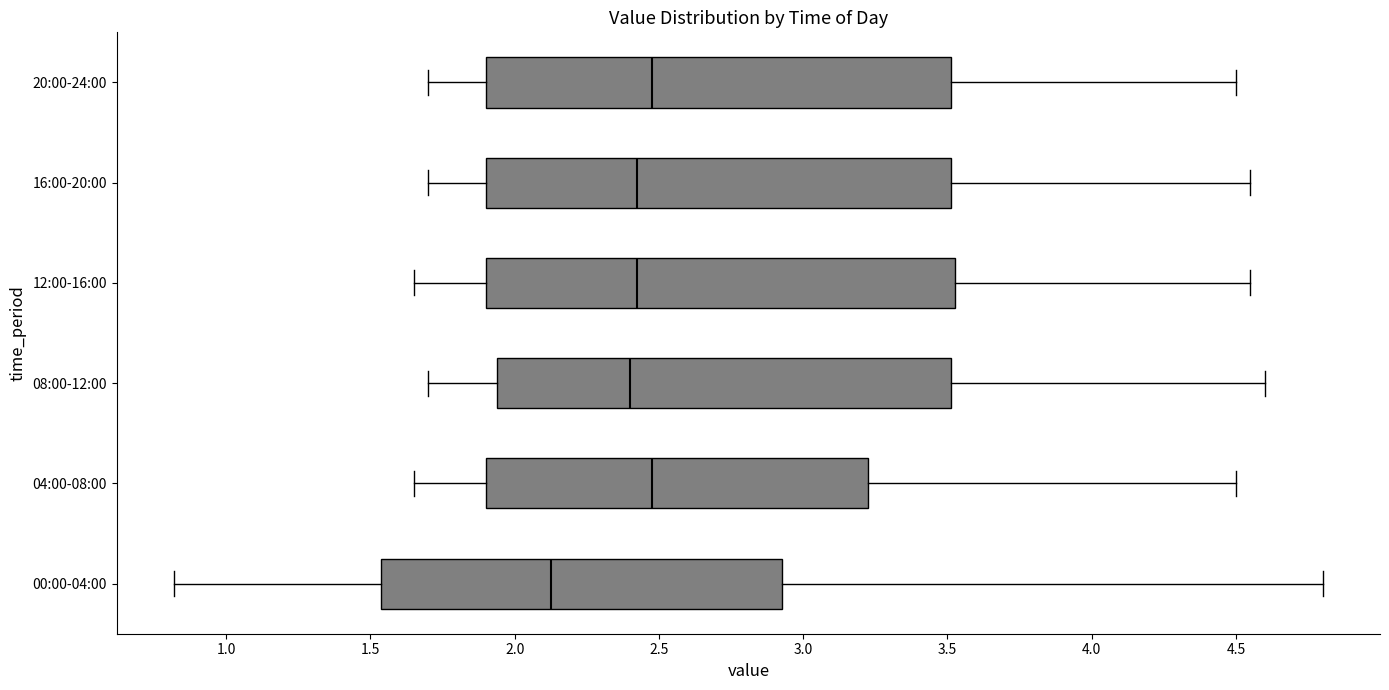

Where is the right edge of the box for 20:00-24:00 on the x-axis? The values are not printed on the chart, so give them approximately, as read against the axis.

3.50